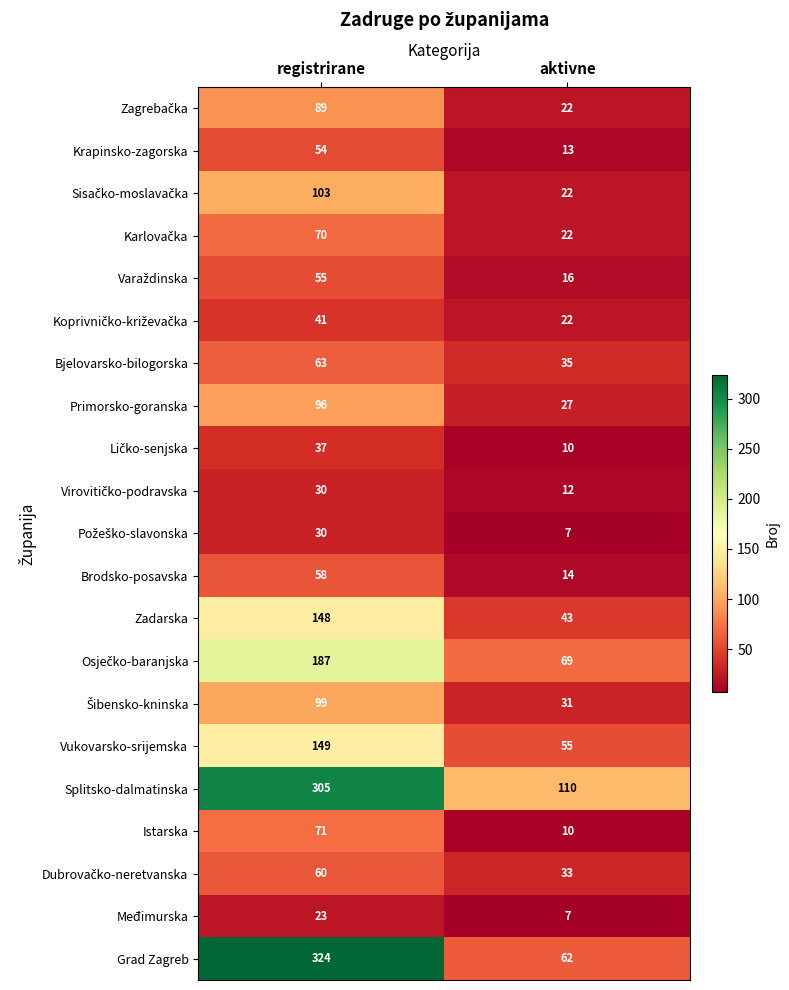

Where is Splitsko-dalmatinska nearest to the value 207?

aktivne